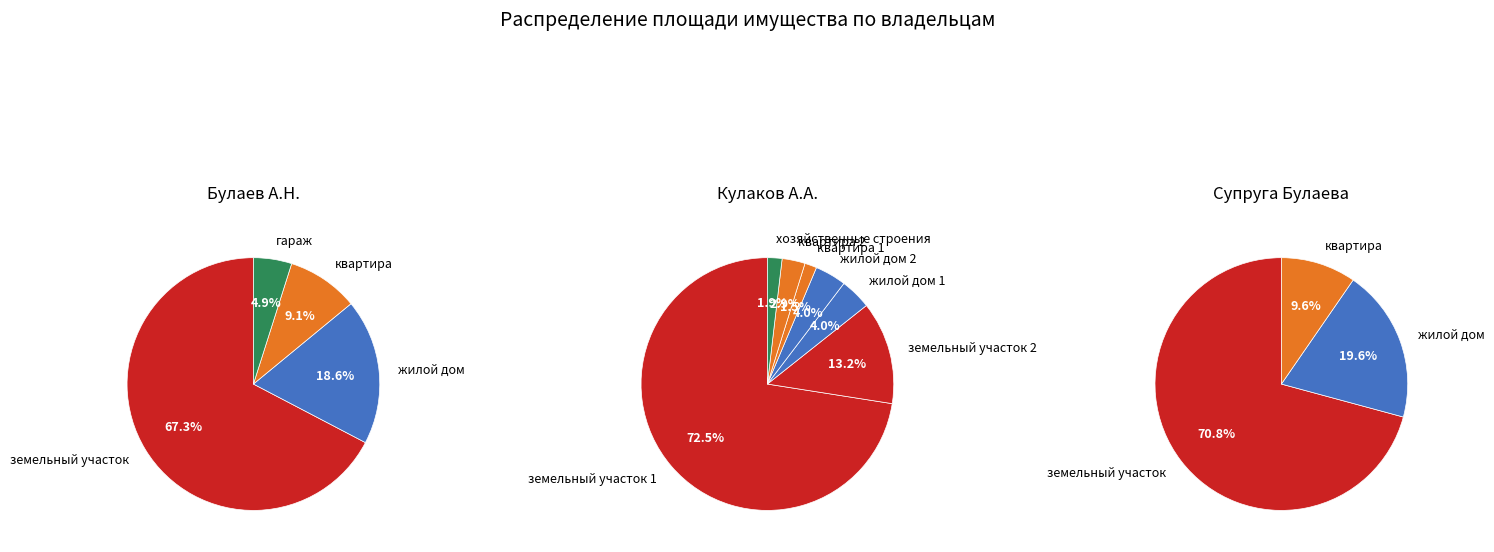

Which has a higher value, 1 or 3?

1